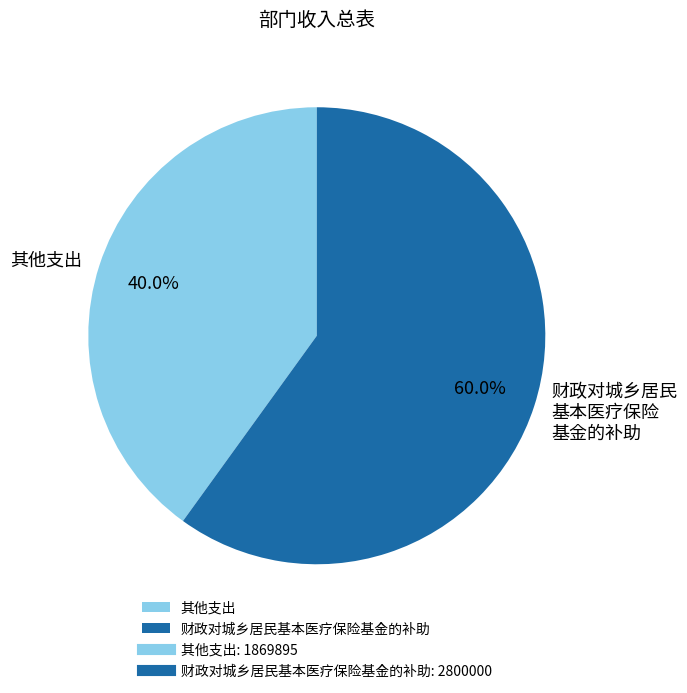

Does any single category account for the majority?

Yes